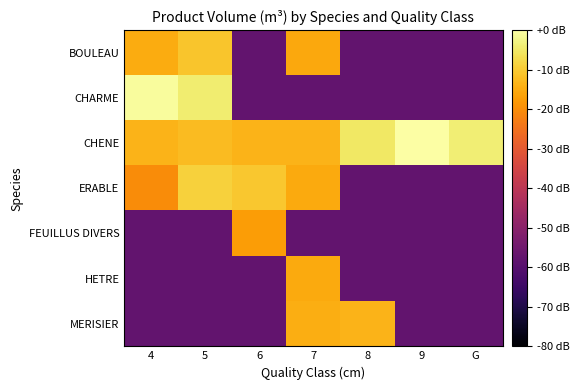

Reading left to right, transcribe all the data shown in this chart.

BOULEAU: 4=-14.8	5=-10.8	6=-57.5	7=-15.3	8=-57.5	9=-57.5	G=-57.5
CHARME: 4=-0.8	5=-4.2	6=-57.5	7=-57.5	8=-57.5	9=-57.5	G=-57.5
CHENE: 4=-13.6	5=-12.3	6=-13.5	7=-13.6	8=-5.1	9=0.0	G=-4.1
ERABLE: 4=-20.1	5=-8.8	6=-10.5	7=-15.0	8=-57.5	9=-57.5	G=-57.5
FEUILLUS DIVERS: 4=-57.5	5=-57.5	6=-17.2	7=-57.5	8=-57.5	9=-57.5	G=-57.5
HETRE: 4=-57.5	5=-57.5	6=-57.5	7=-15.2	8=-57.5	9=-57.5	G=-57.5
MERISIER: 4=-57.5	5=-57.5	6=-57.5	7=-14.5	8=-13.5	9=-57.5	G=-57.5